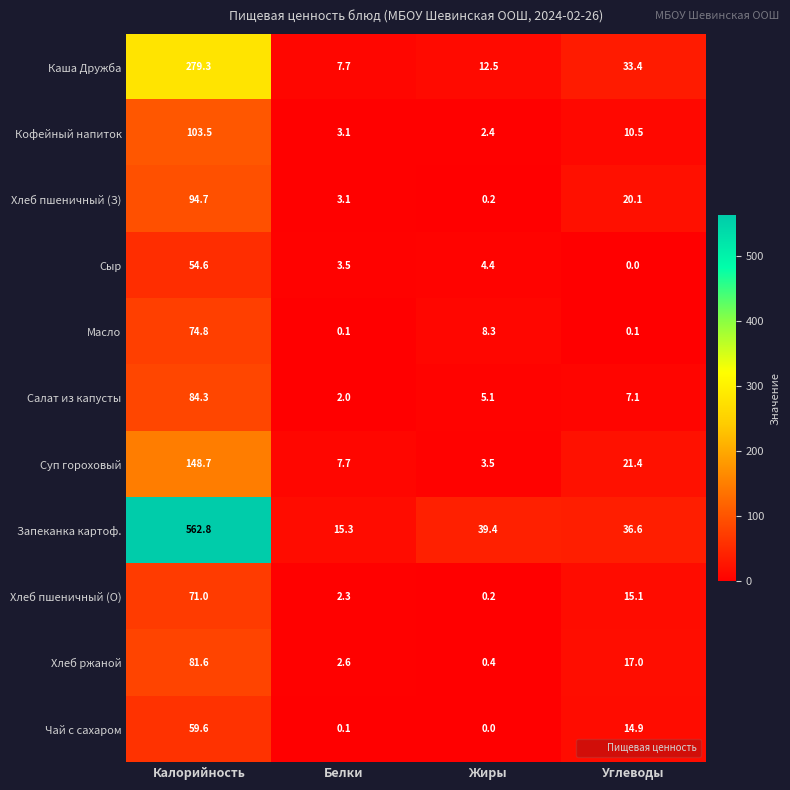

Between Жиры and Углеводы, which series saw the biggest shift?

Каша Дружба